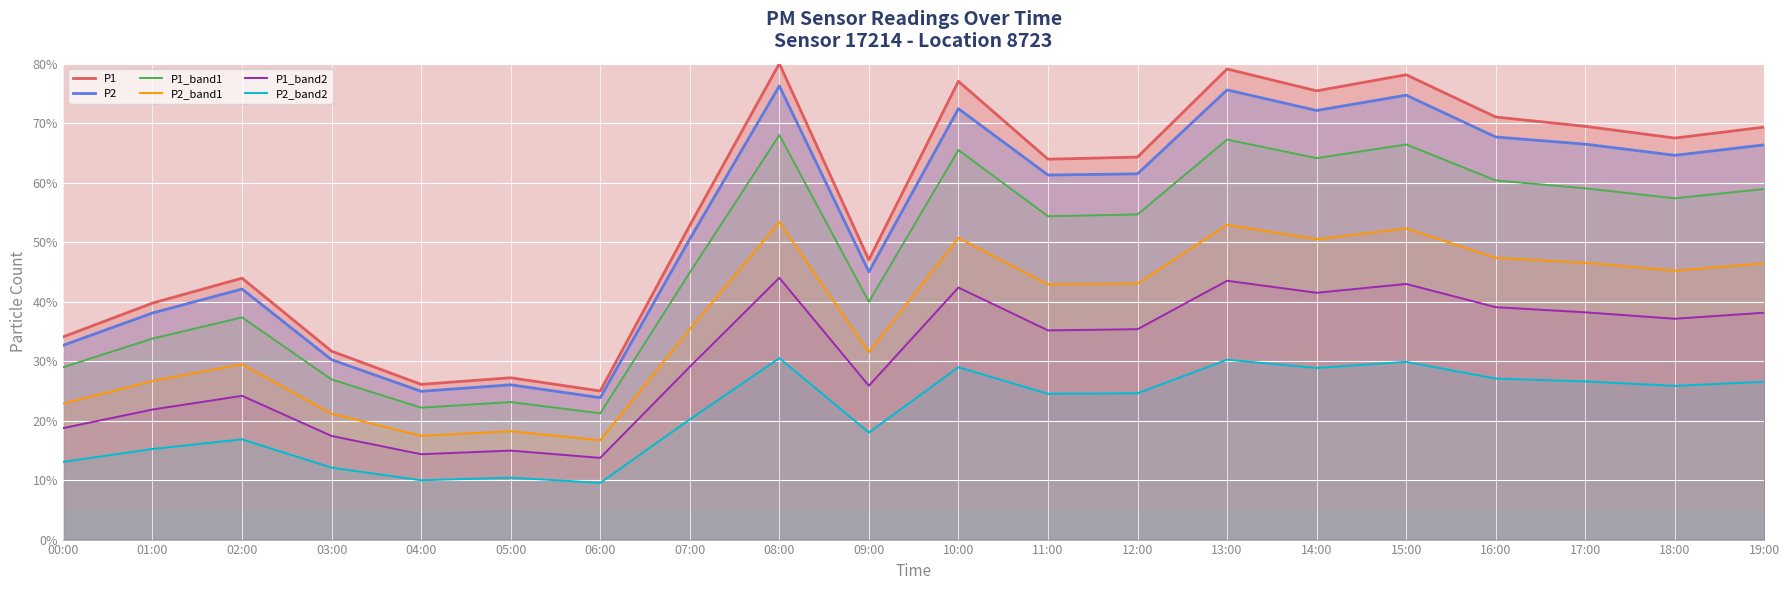

List the labels in order of P1_band1 value, smallest first.

06:00, 04:00, 05:00, 03:00, 00:00, 01:00, 02:00, 09:00, 07:00, 11:00, 12:00, 18:00, 19:00, 17:00, 16:00, 14:00, 10:00, 15:00, 13:00, 08:00